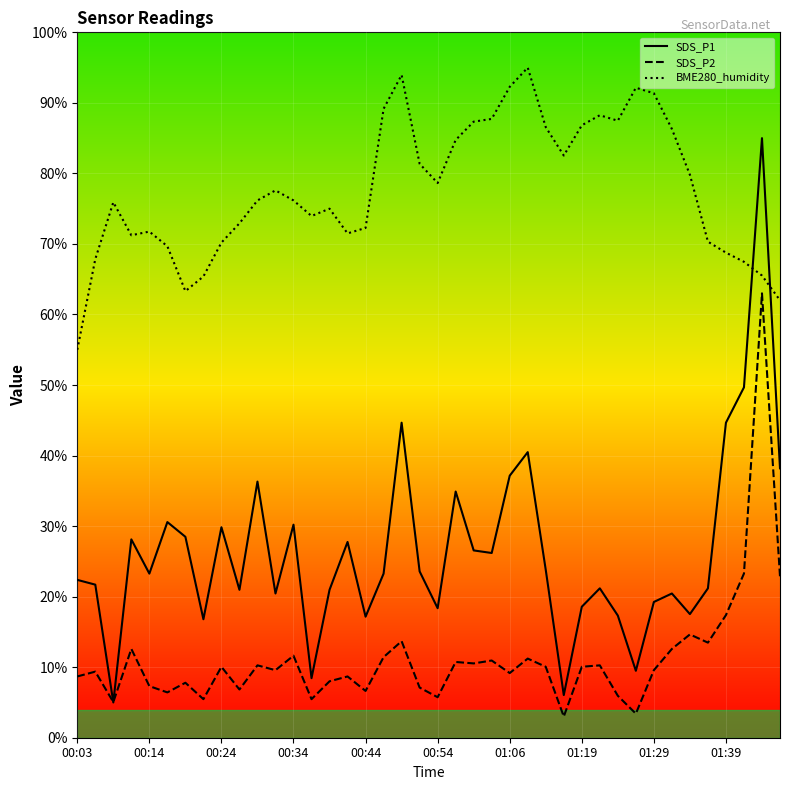

List the series in order of their peak value, highest first.

BME280_humidity, SDS_P1, SDS_P2